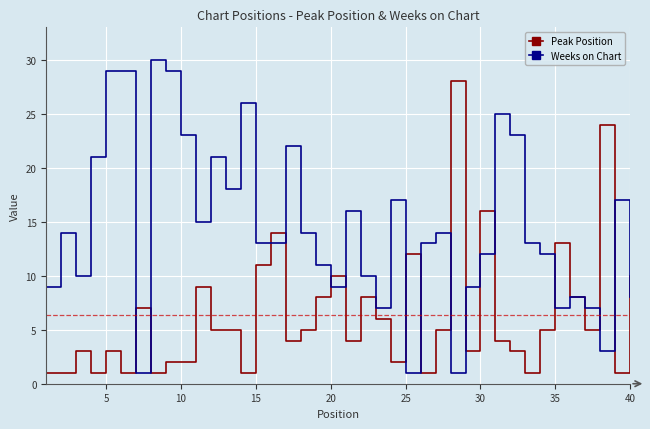

Rank the series by their average value, from lowest to highest.

Peak Position, Weeks on Chart